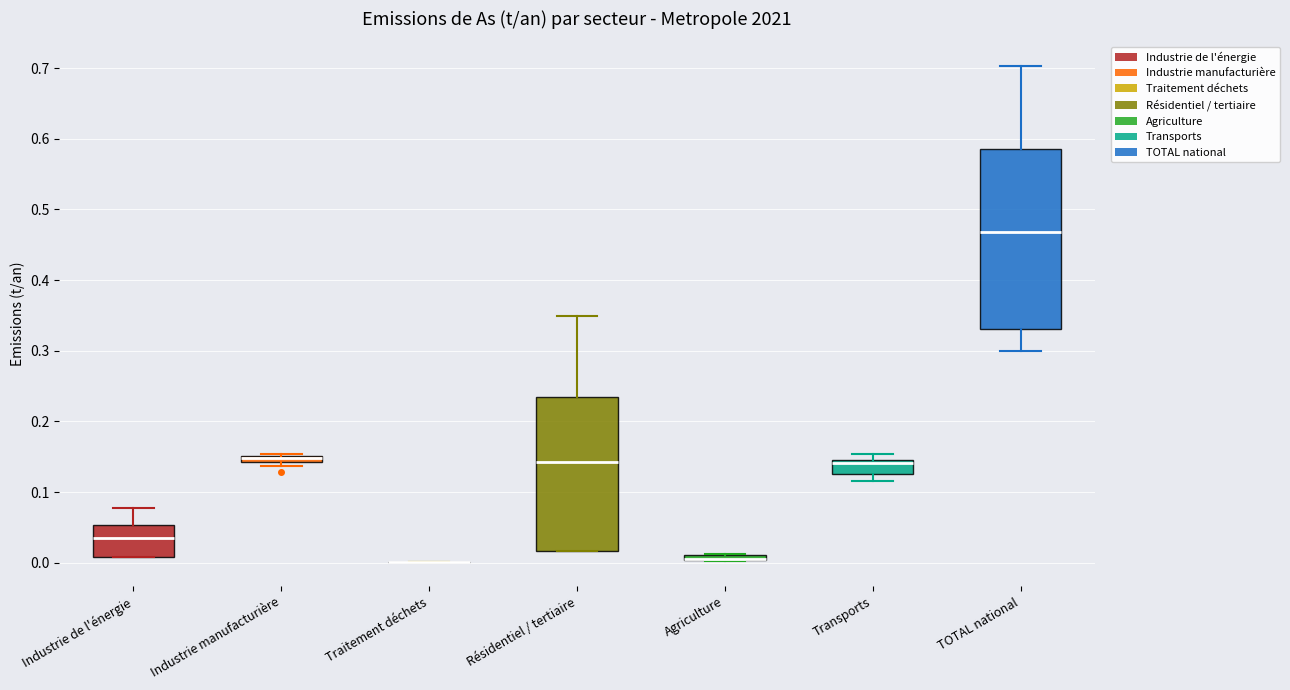

Which box is the tallest, from its lower edge to its upper edge?

TOTAL national